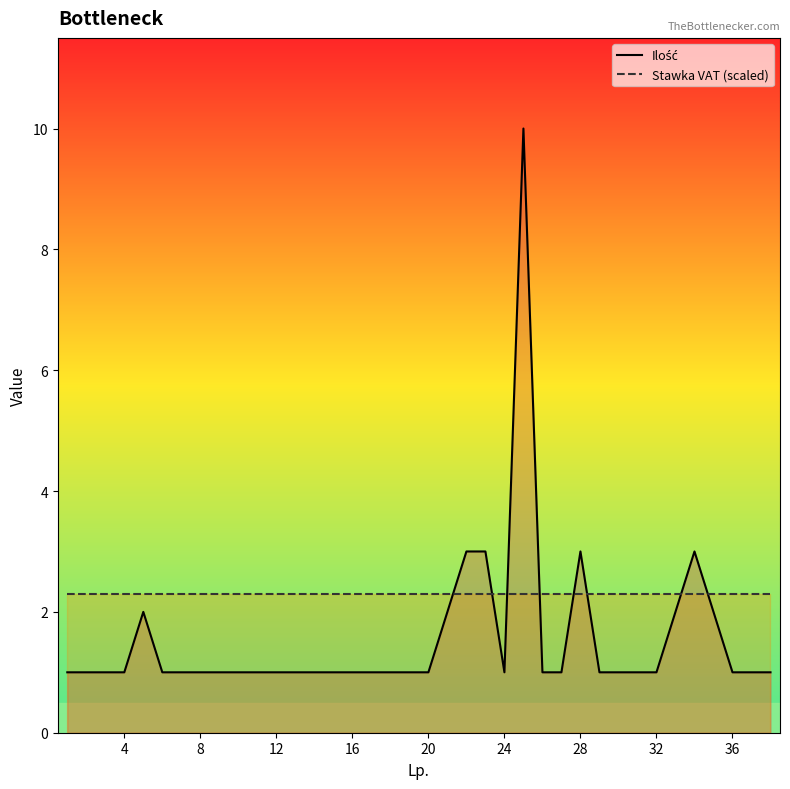

List the series in order of their peak value, highest first.

Ilość, Stawka VAT (scaled)